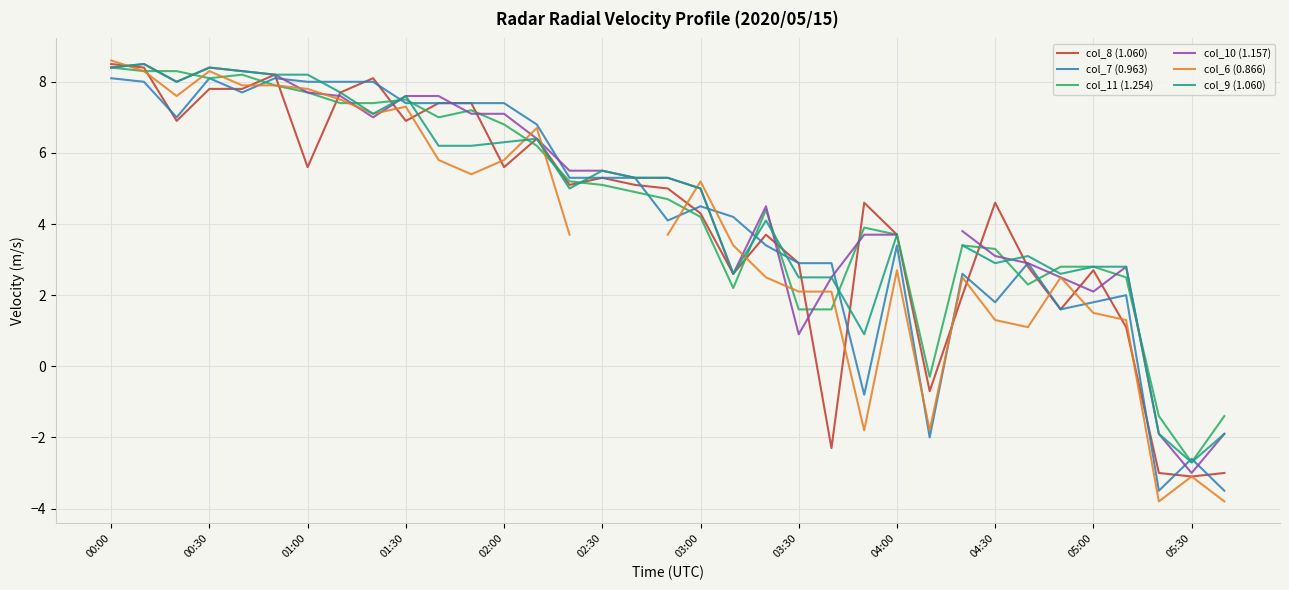

At which label does col_8 (1.060) first exceed 5?

00:00